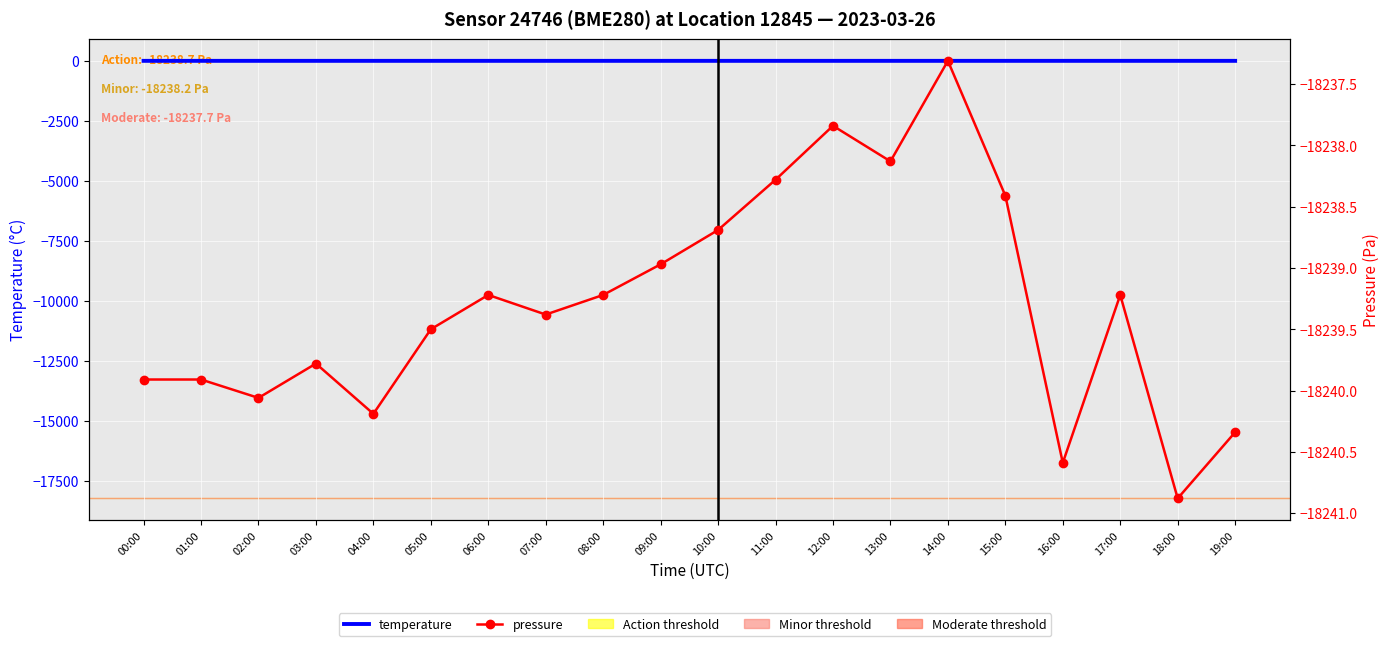

Where is the first local maximum for pressure?

03:00